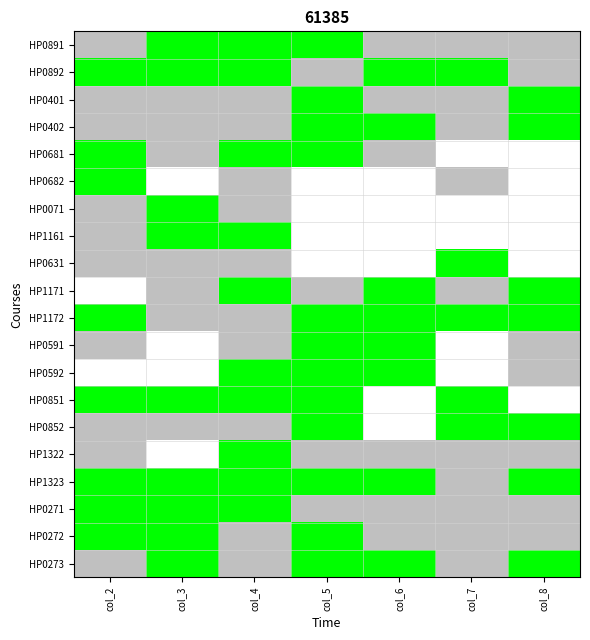

What is the greatest value displayed?

2